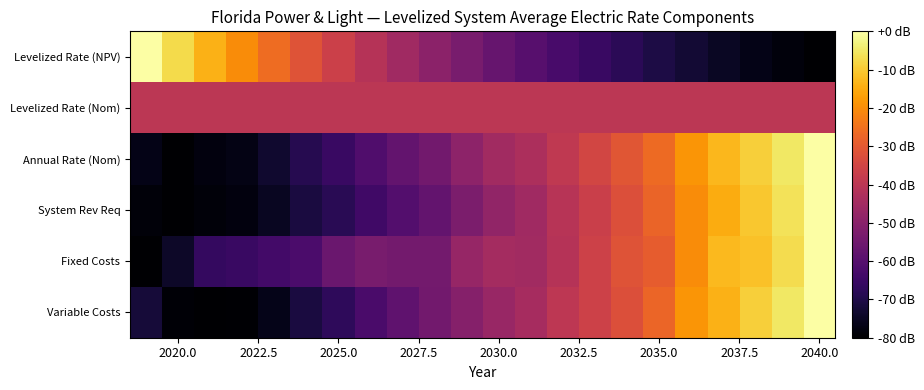

Rank the series by their maximum value, from lowest to highest.

Levelized Rate (Nom), Variable Costs, Fixed Costs, System Rev Req, Annual Rate (Nom), Levelized Rate (NPV)